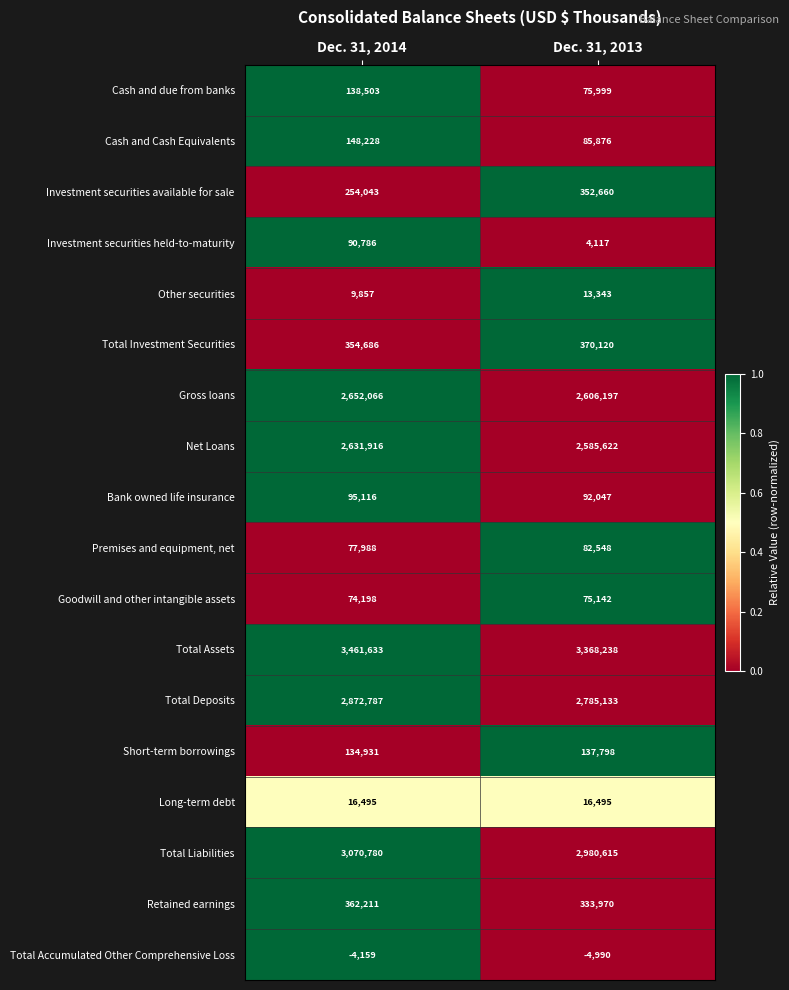

How many distinct data groups are displayed?

18